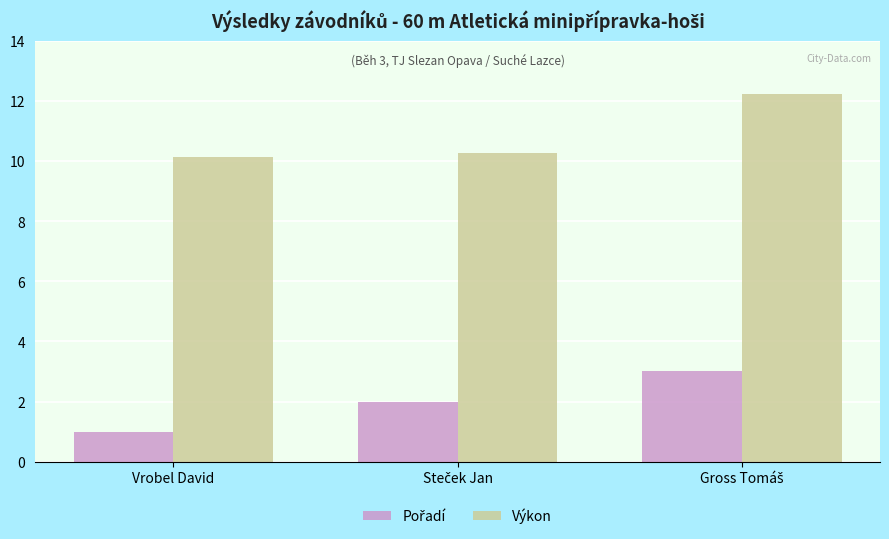

How many groups of bars are there?

3